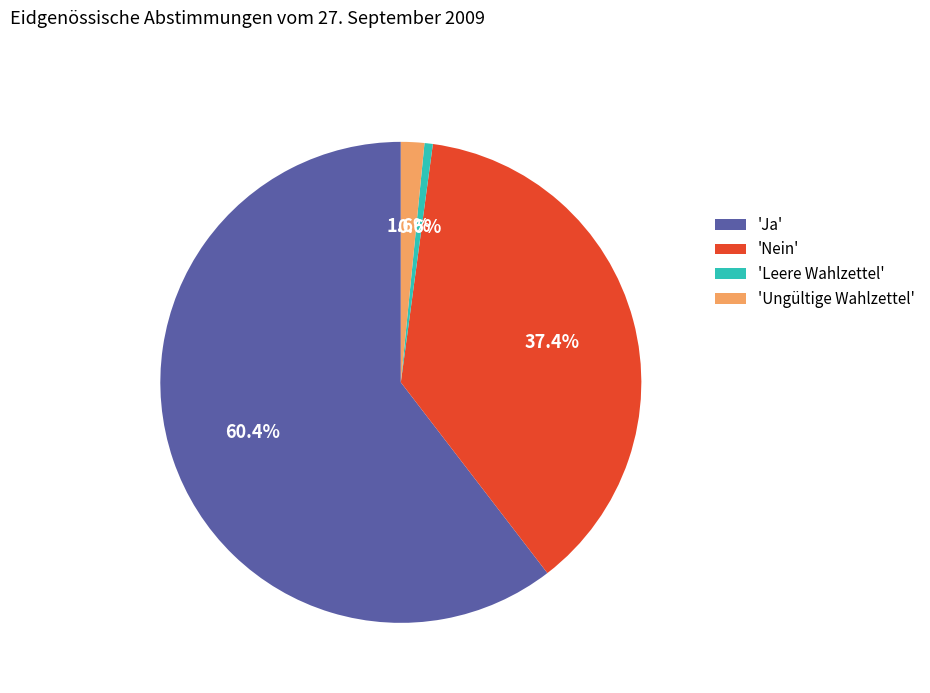

Rank the categories by value from lowest to highest.

'Leere Wahlzettel', 'Ungültige Wahlzettel', 'Nein', 'Ja'